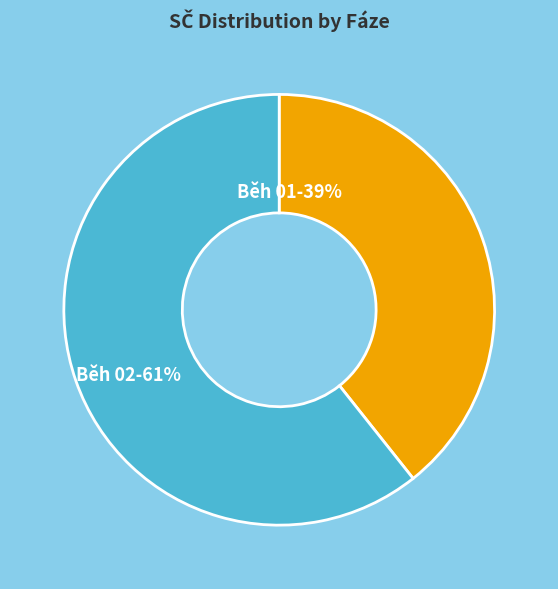

What is the ratio of the value at Běh 01 to the value at Běh 02?

0.6